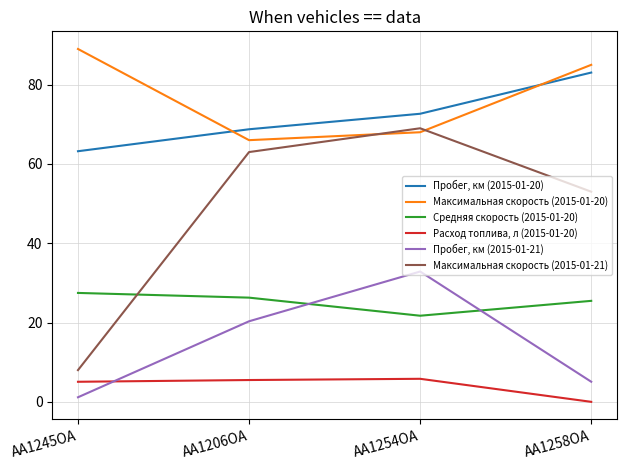

Where is Средняя скорость (2015-01-20) nearest to the value 24?

AA1258OA